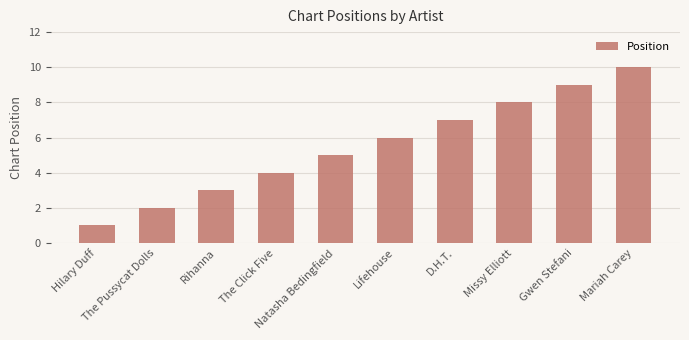

Reading left to right, list all the values displayed in this chart.

1	2	3	4	5	6	7	8	9	10